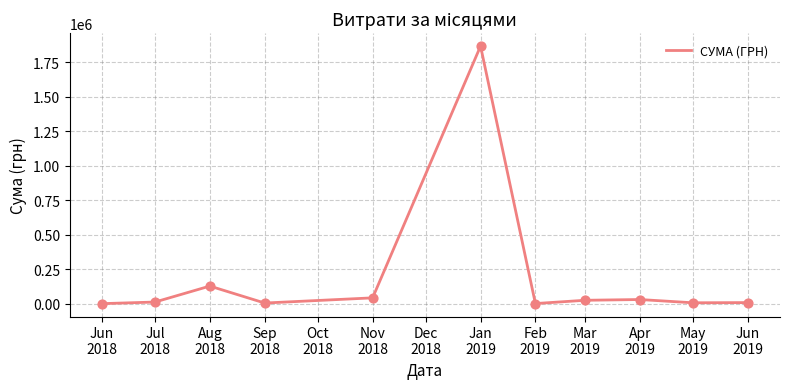

What is the change in value from Sep
2018 to Nov
2018?

+37570.0